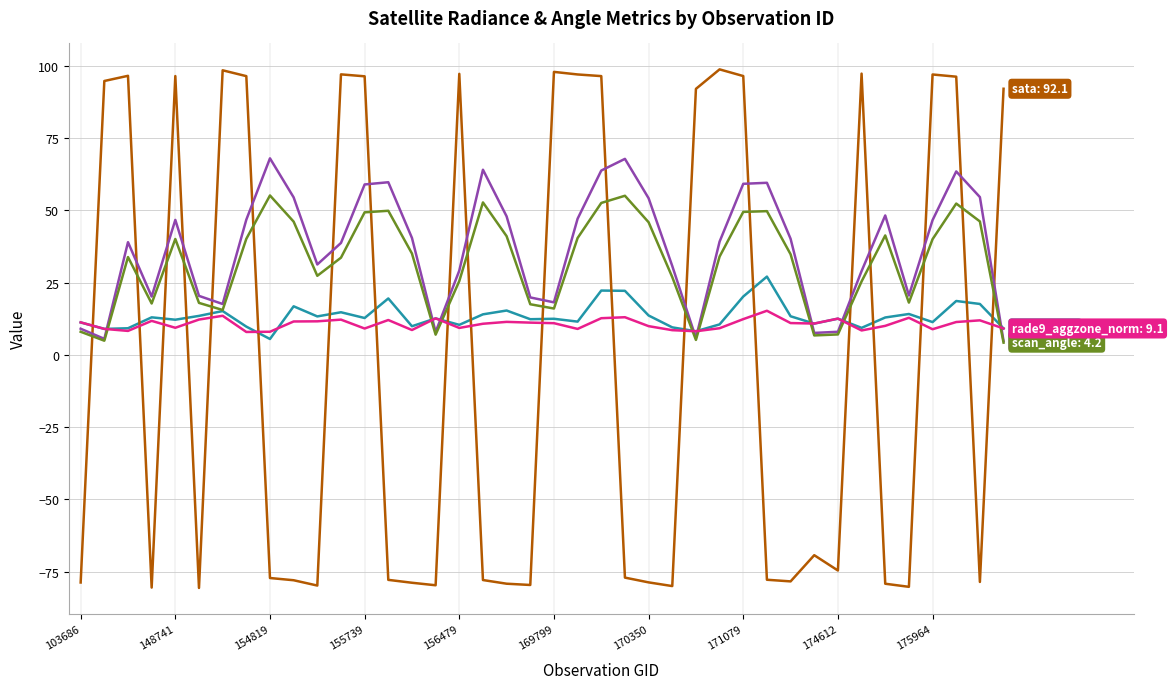

What is the greatest value displayed?

98.8